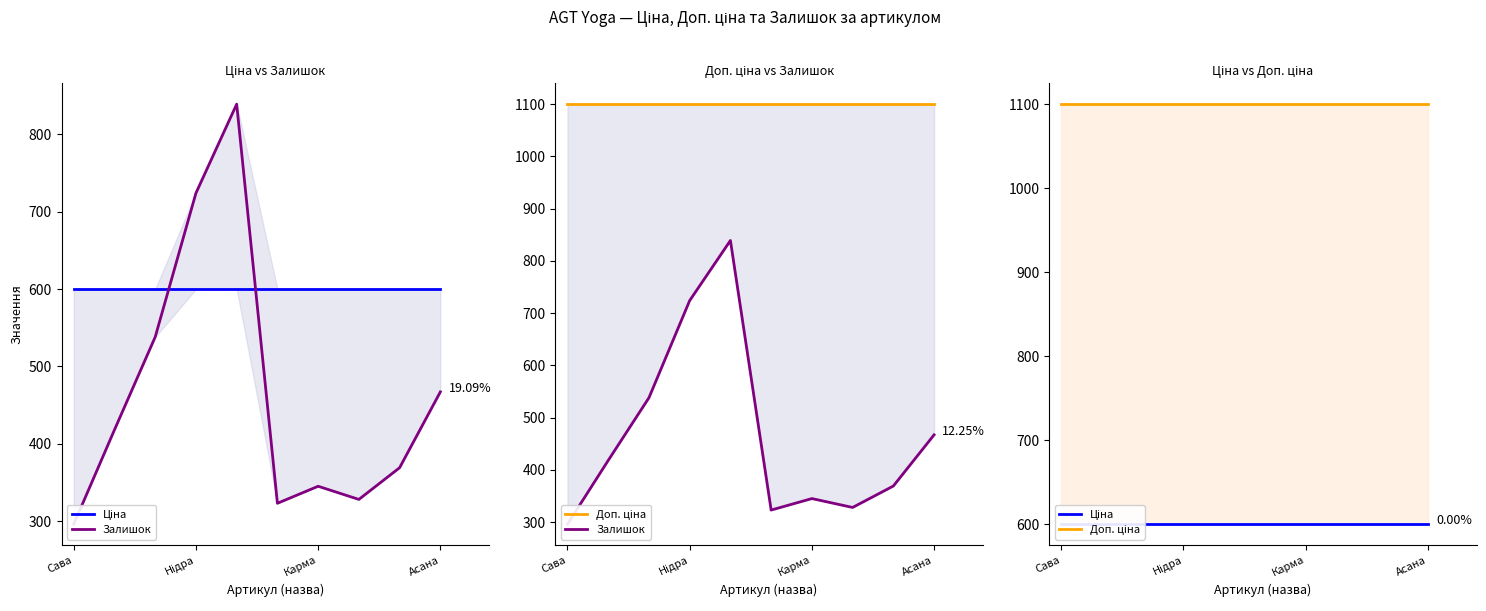

Read the Ціна value at Нідра.

599.9